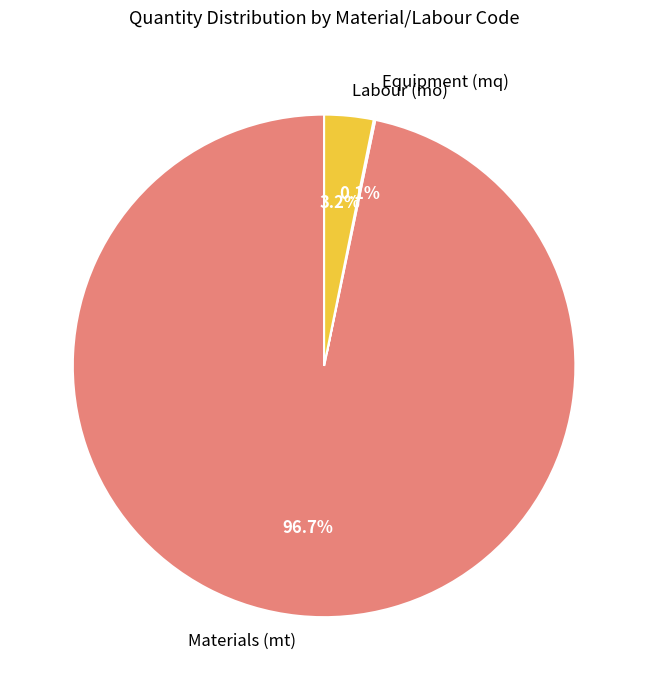

What portion of the pie excludes Materials (mt)?

3.3%